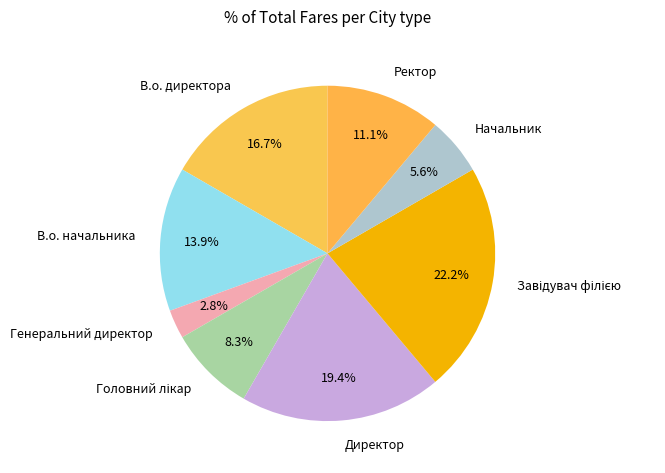

What portion of the pie excludes Ректор?

88.9%